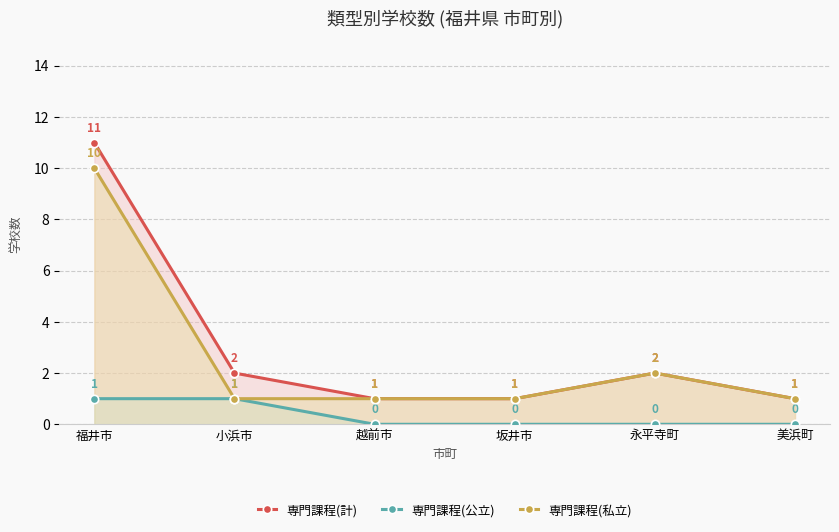

Which series has the largest total across all categories?

専門課程(計)